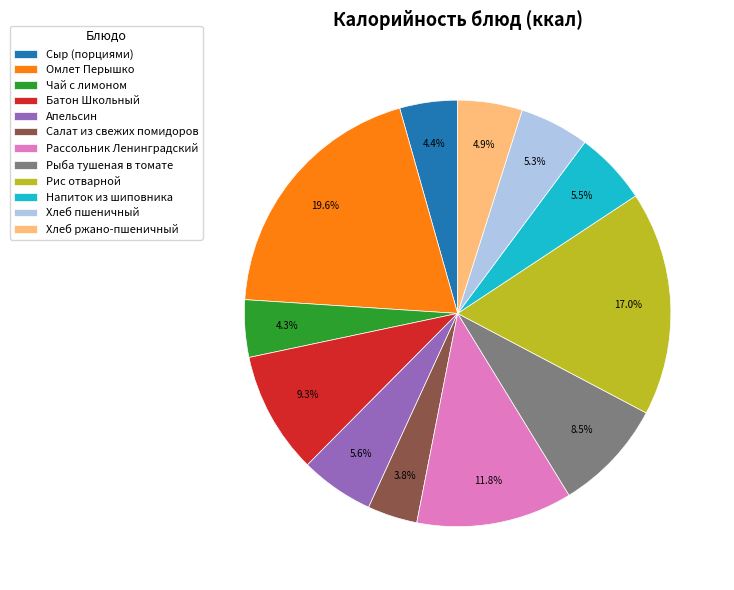

Is the sum of Апельсин and Рис отварной greater than half?

No